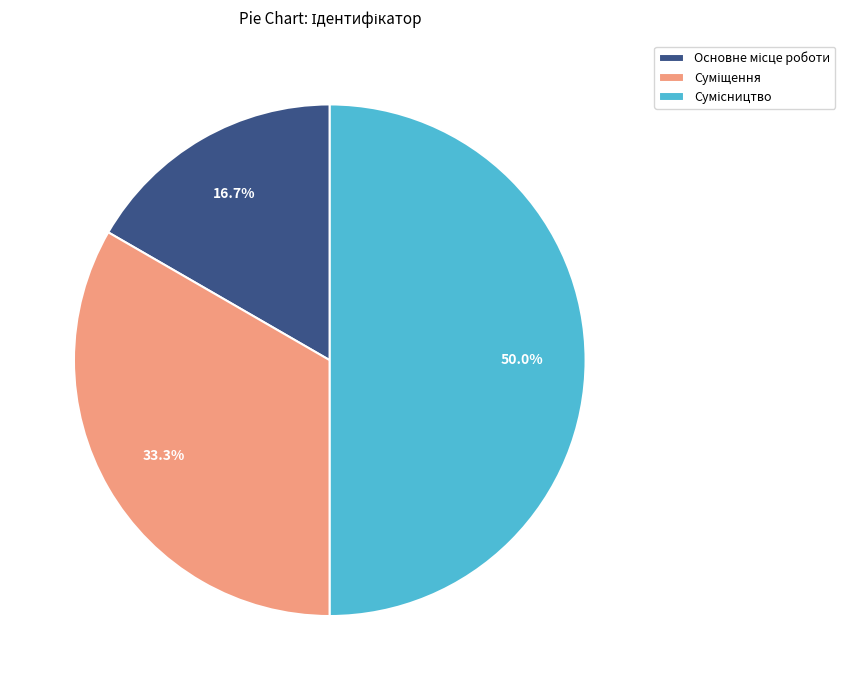

Which slice is the largest?

Сумісництво